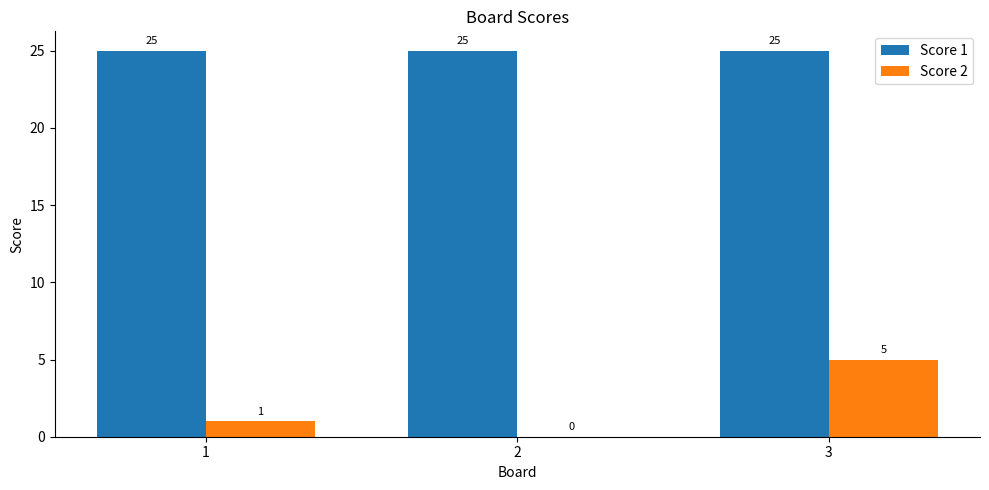

Between 2 and 3, which series saw the biggest shift?

Score 2